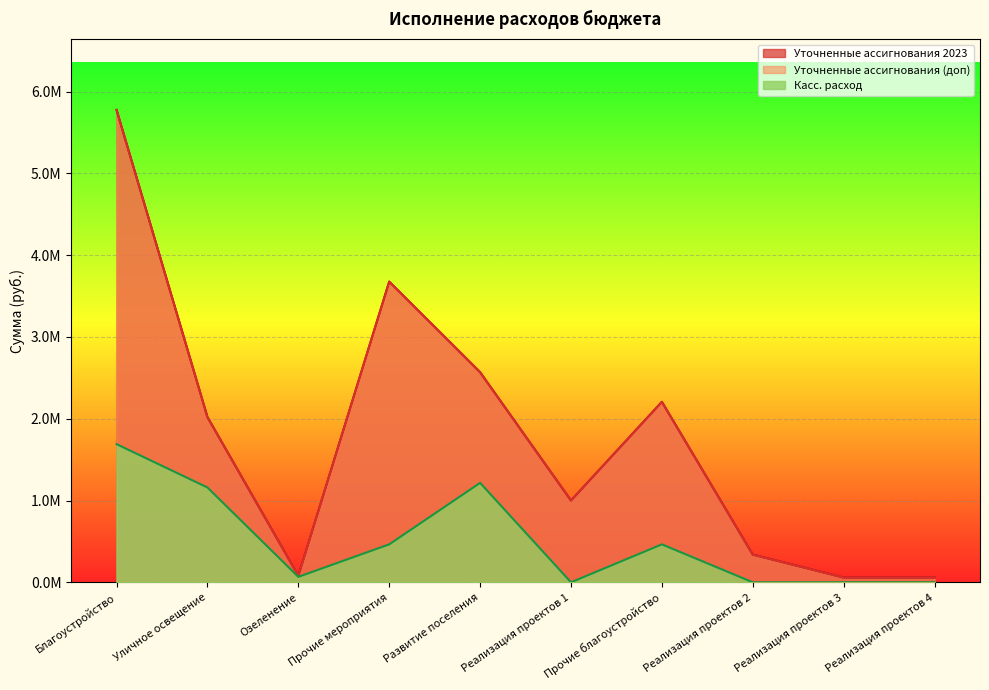

What is the difference between the Уточненные ассигнования (доп) values at Озеленение and Благоустройство?

5696702.4